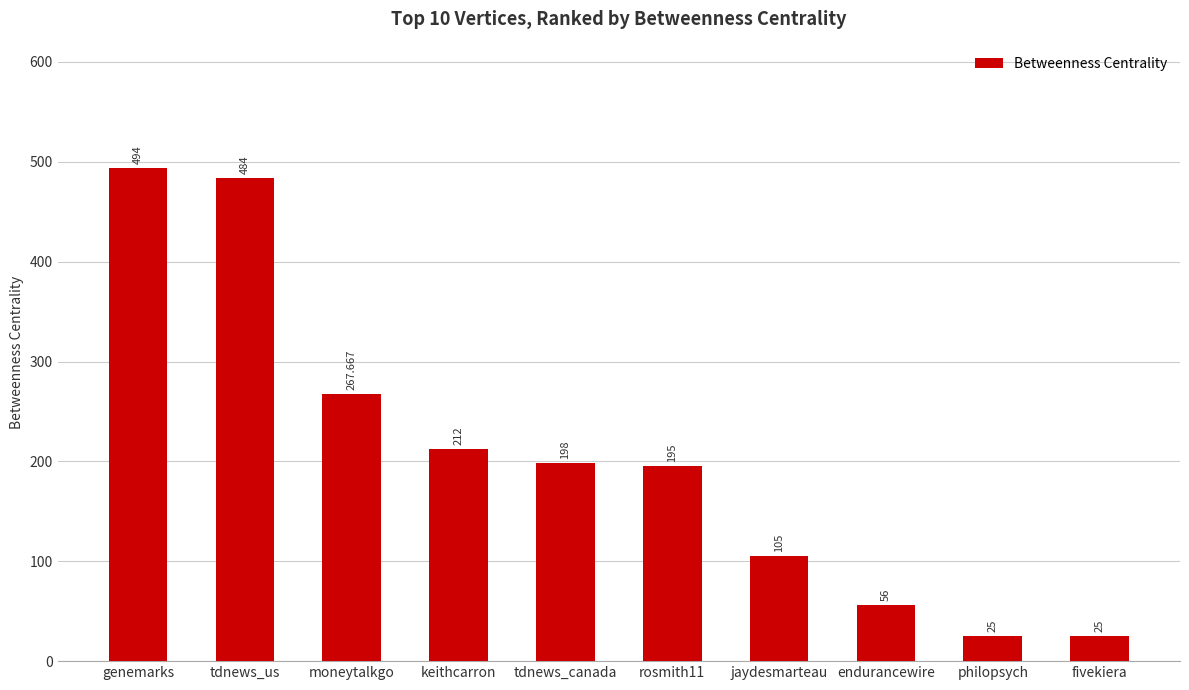

Is it true that the value at jaydesmarteau is 105.0?

True